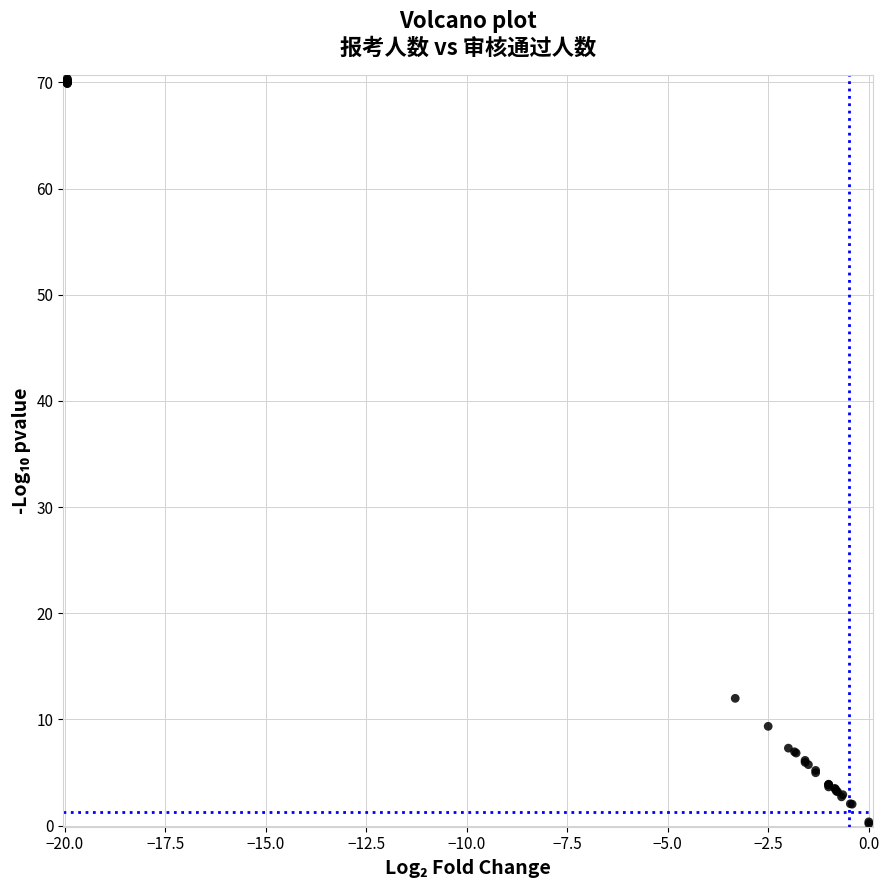

What Y value in the scatter plot is closest to 35?

12.0